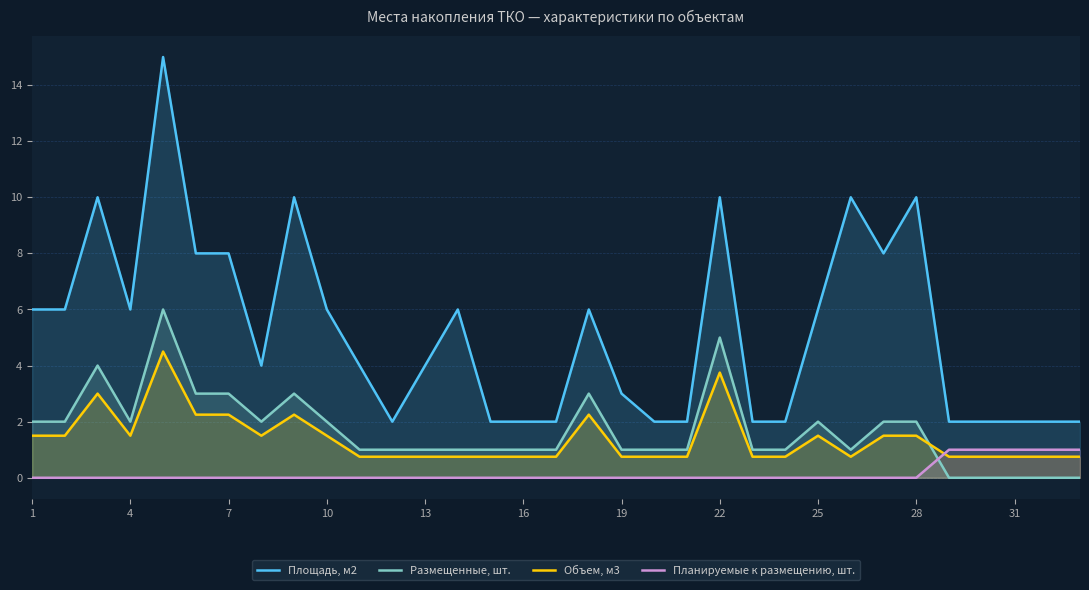

Which series has the widest spread of values?

Площадь, м2